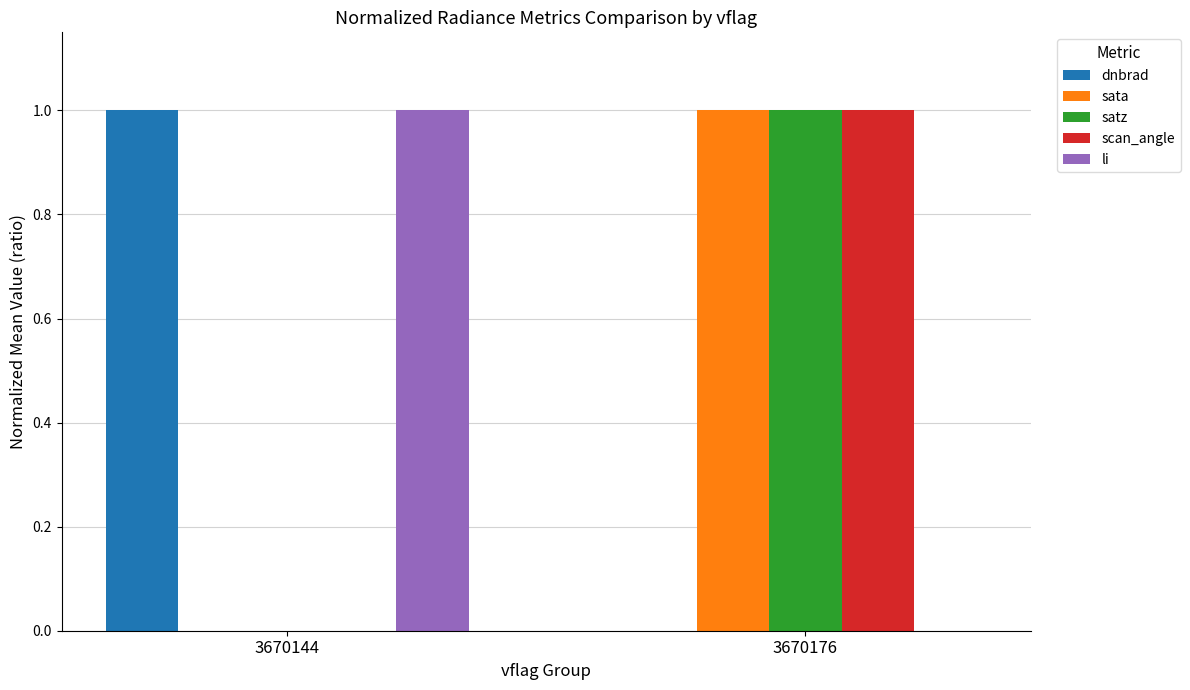

What is the sum of the li values at 3670176 and 3670144?

1